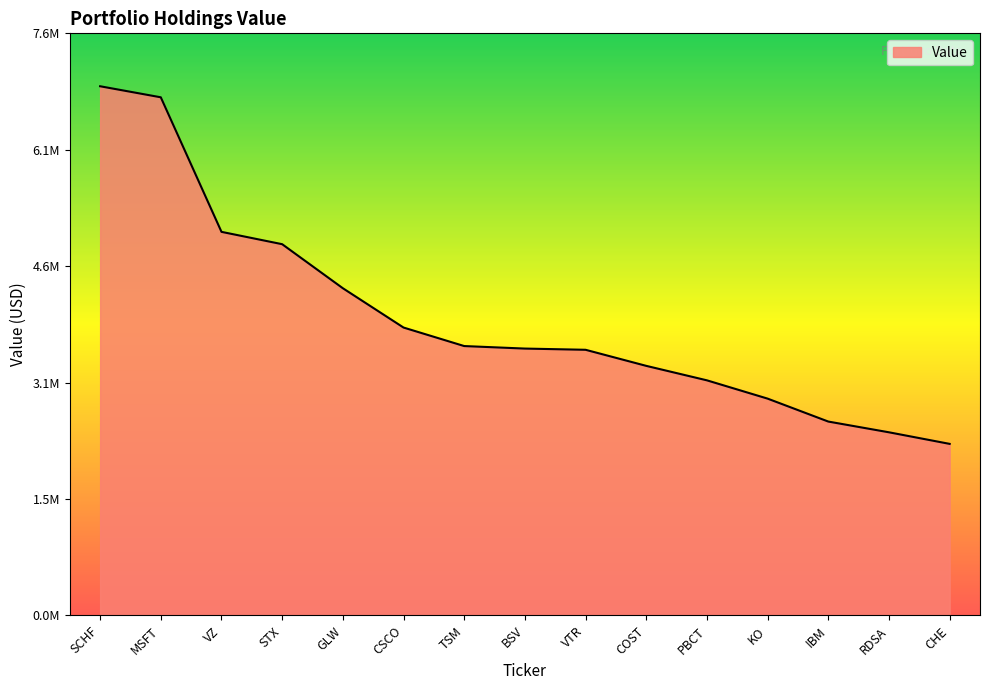

What is the label of the 15th point from the left?

CHE